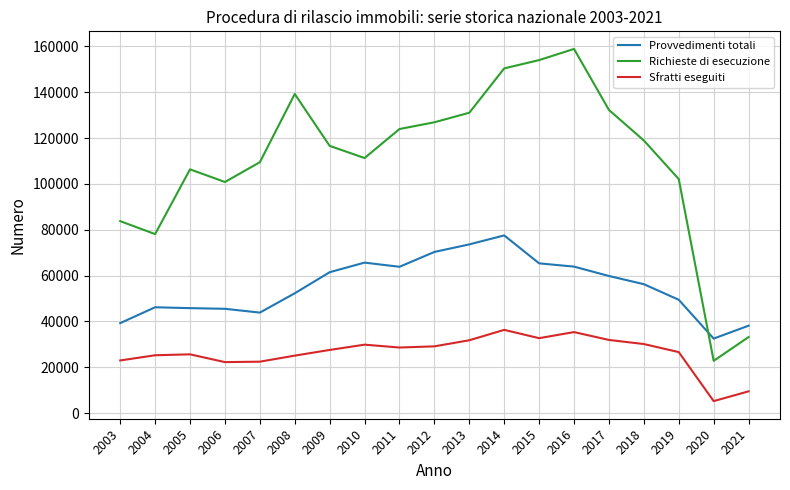

What is the difference between the highest and lowest values at 2018?

88766